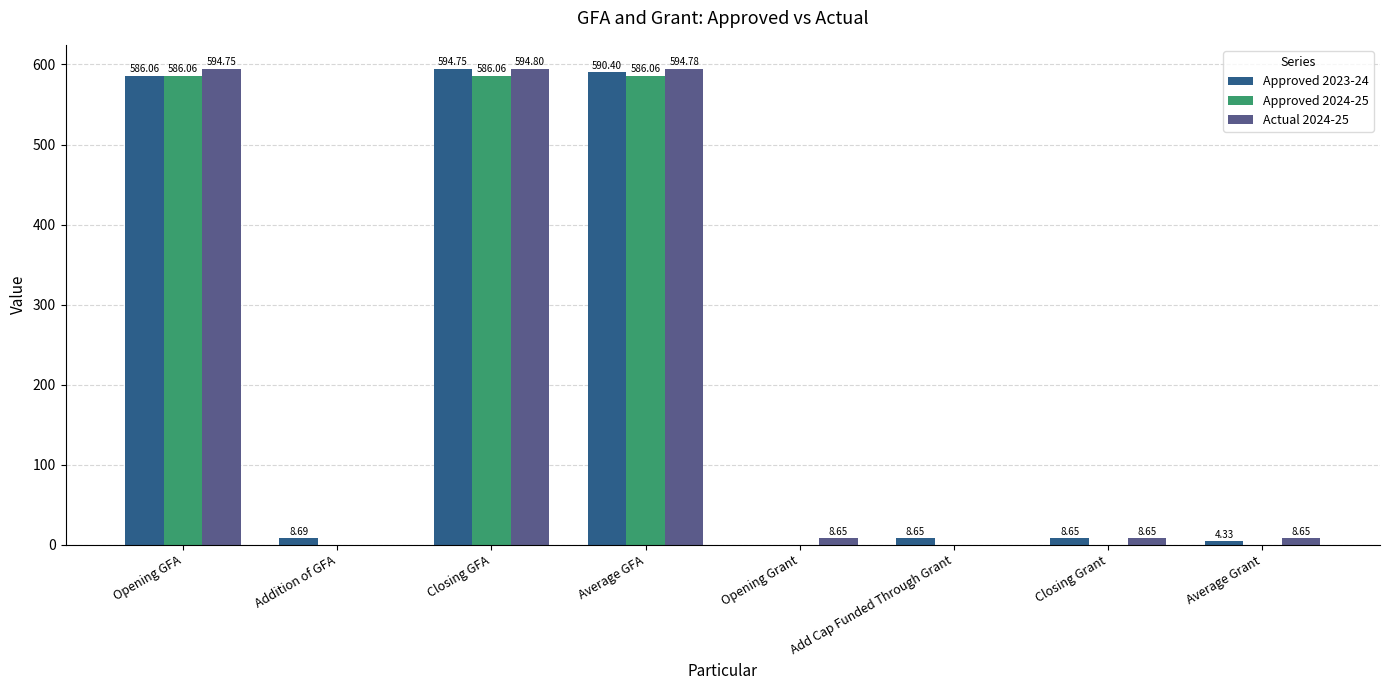

What is the sum of all Actual 2024-25 values?

1810.3